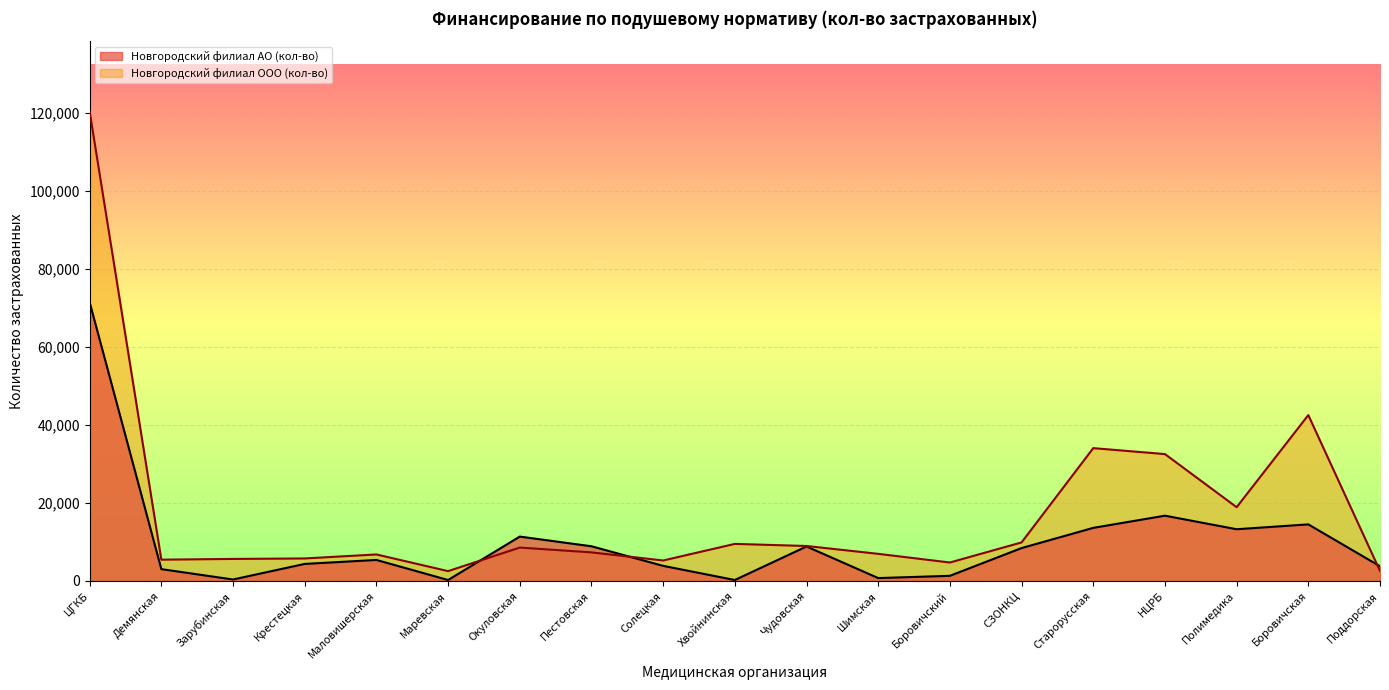

What is the label of the 16th point from the right?

Крестецкая